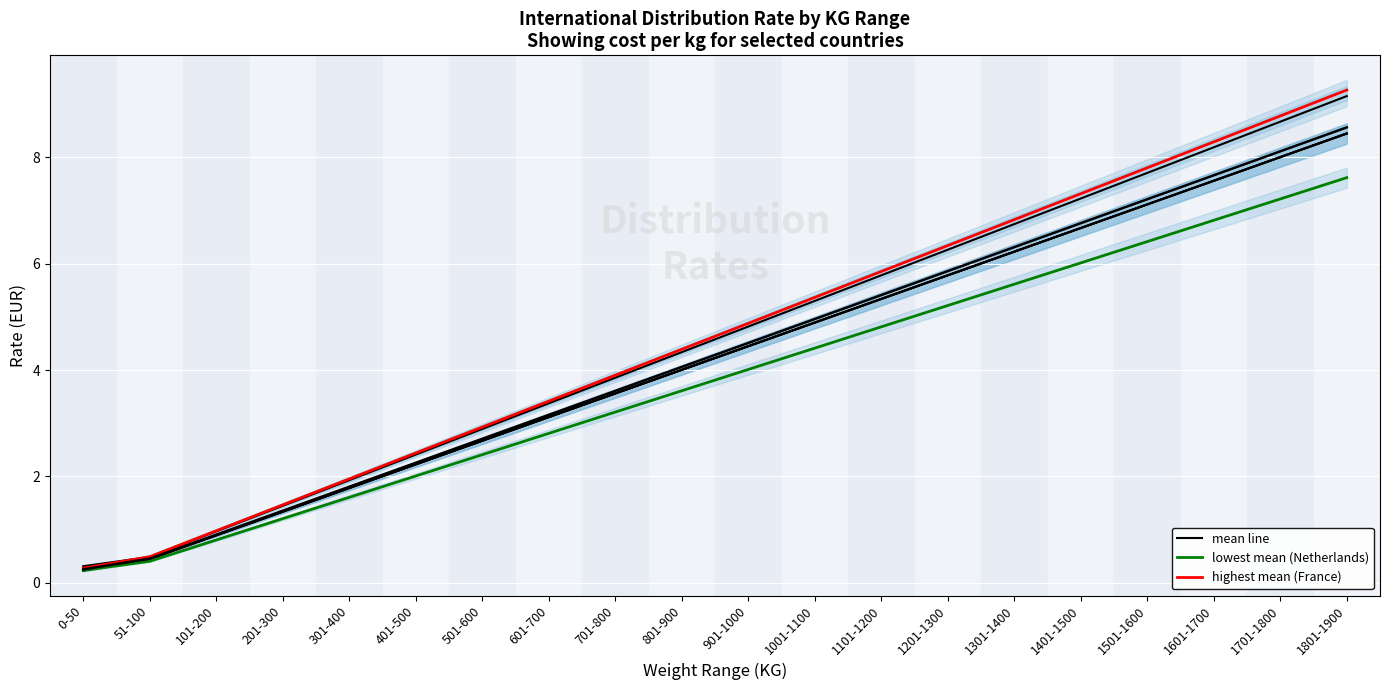

At which category is the sum across all series the highest?

1801-1900